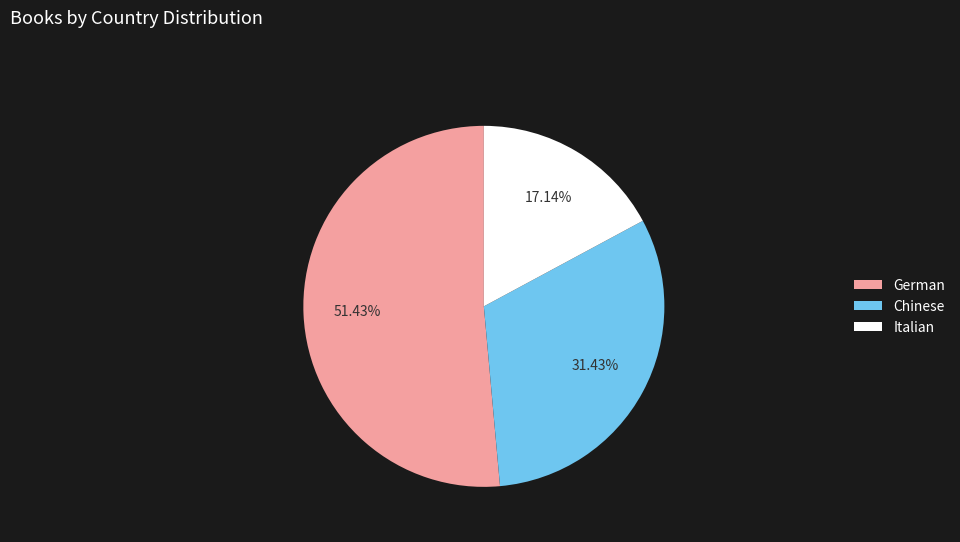

To the nearest percent, what is the difference between the largest and smallest slice percentages?

34%